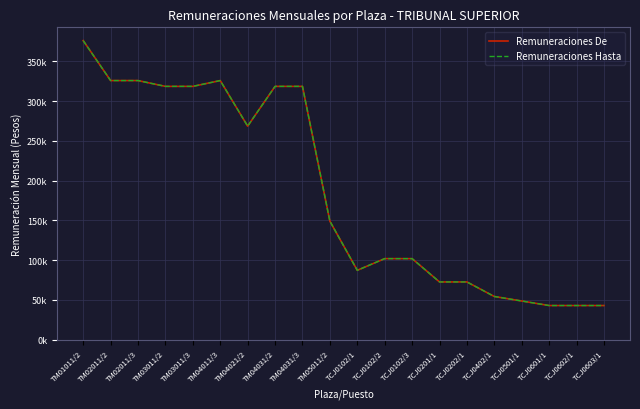

What position from the left is TM02011/2?

2